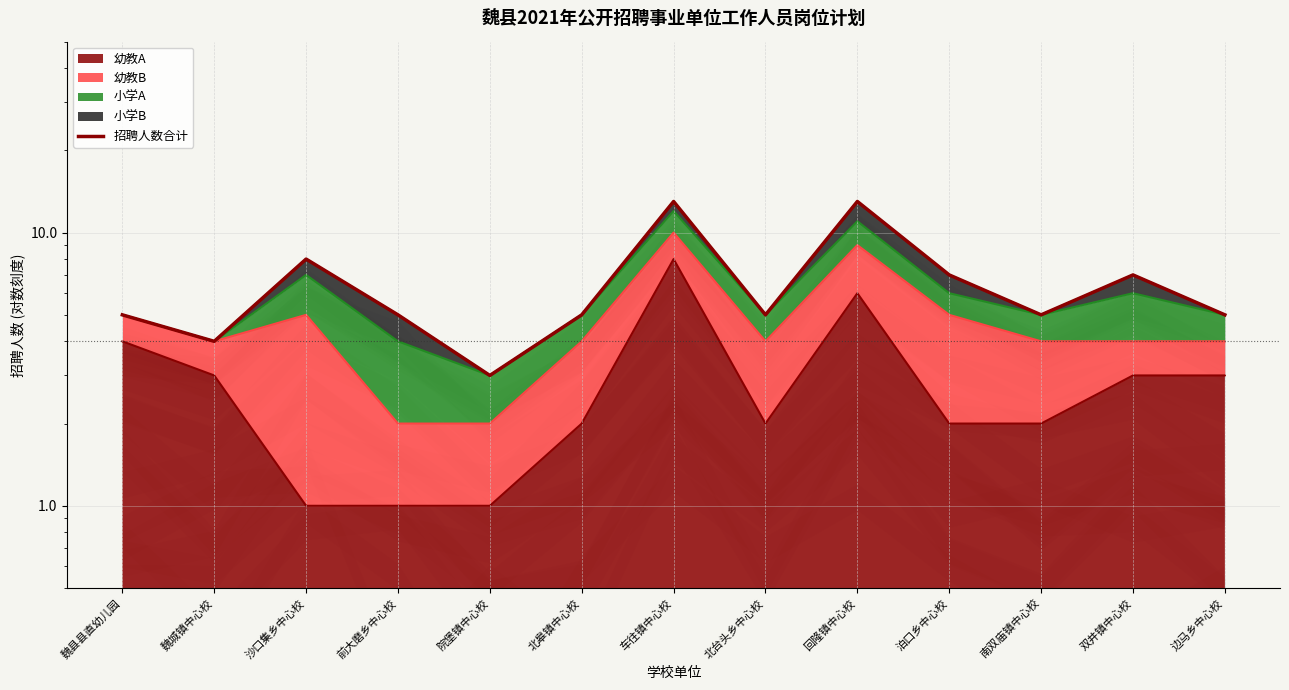

At which category does the data reach its first local valley?

魏城镇中心校